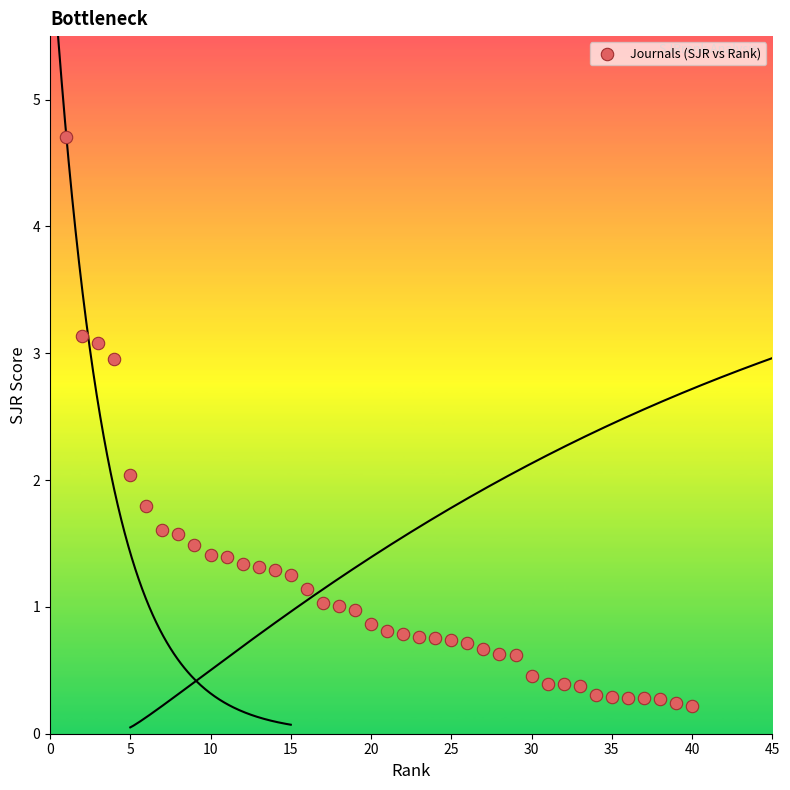

What is the range of X values (max minus min)?

39.0